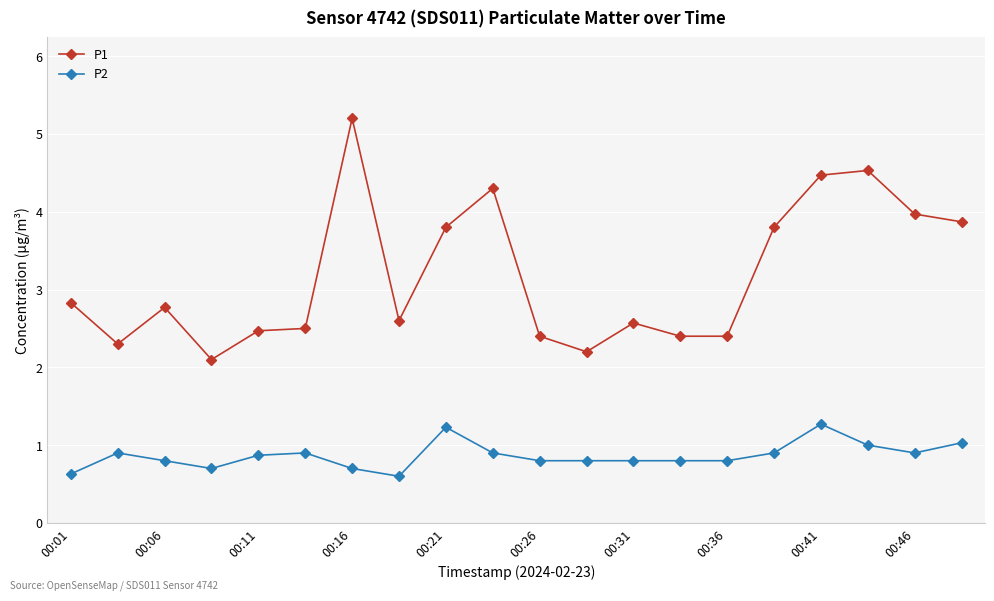

True or false: P2 and P1 cross at least once.

False